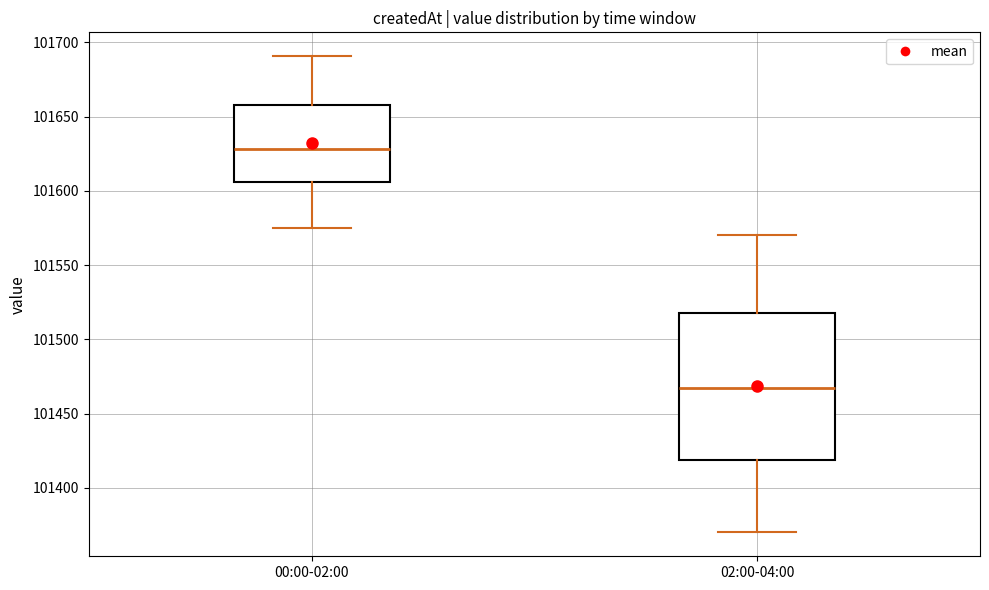

Where does the upper whisker of the box for 02:00-04:00 end on the y-axis? The values are not printed on the chart, so give them approximately, as read against the axis.

101570